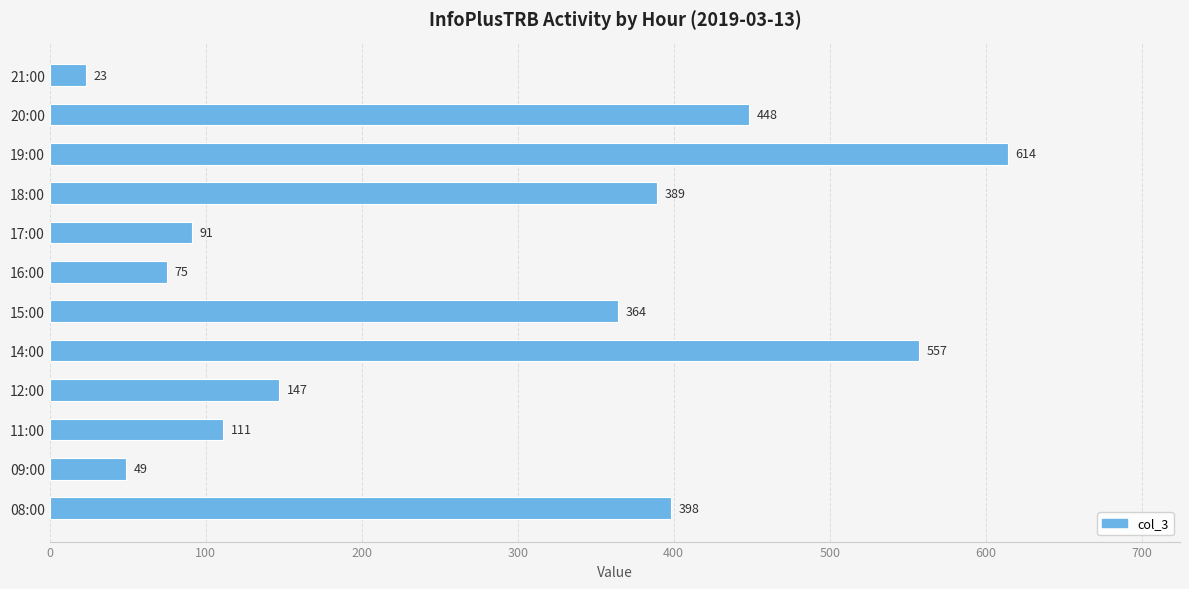

Between 18:00 and 11:00, which is larger?

18:00